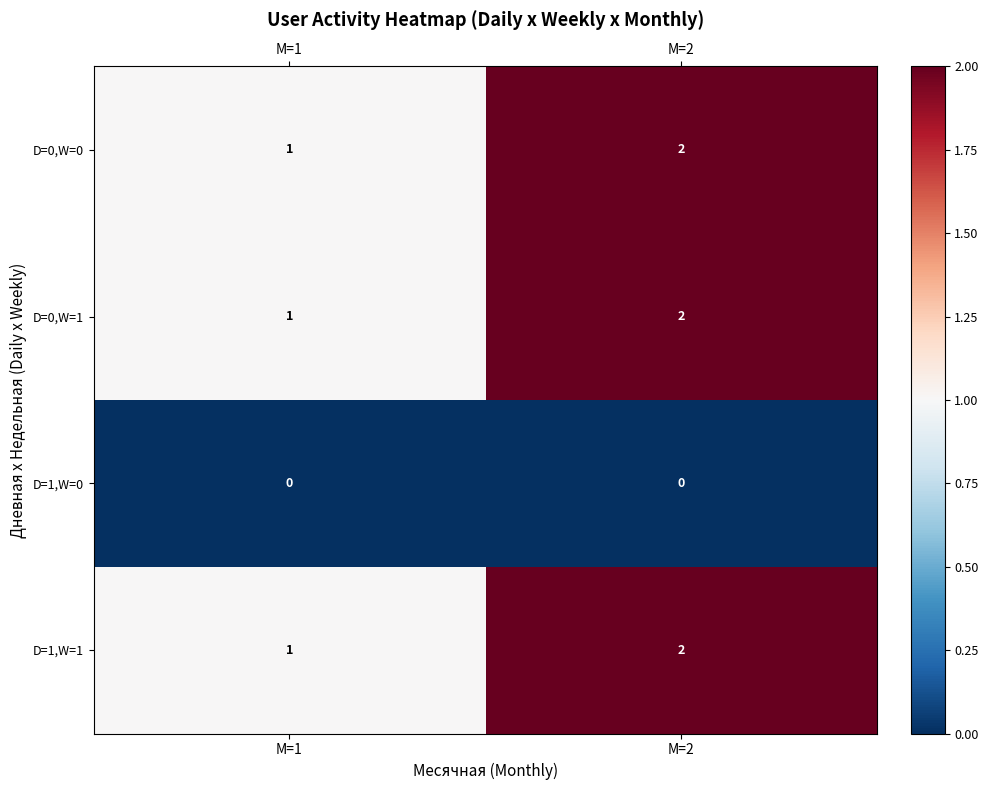

Is the value of D=1,W=0 at M=2 greater than the value of D=0,W=0 at M=2?

No